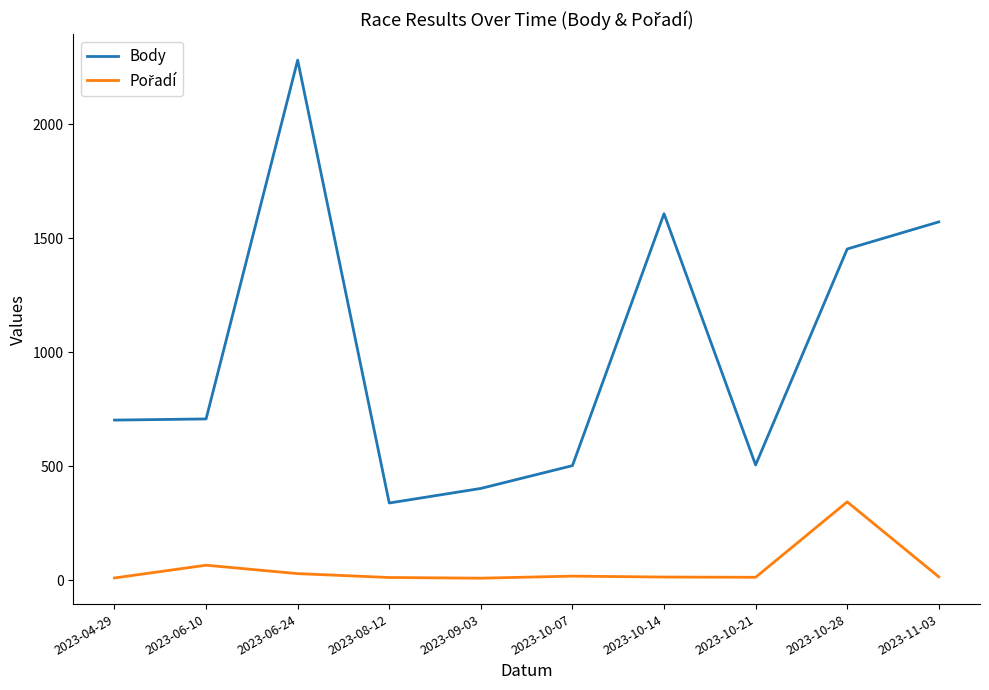

Which series changed the most between 2023-06-24 and 2023-11-03?

Body